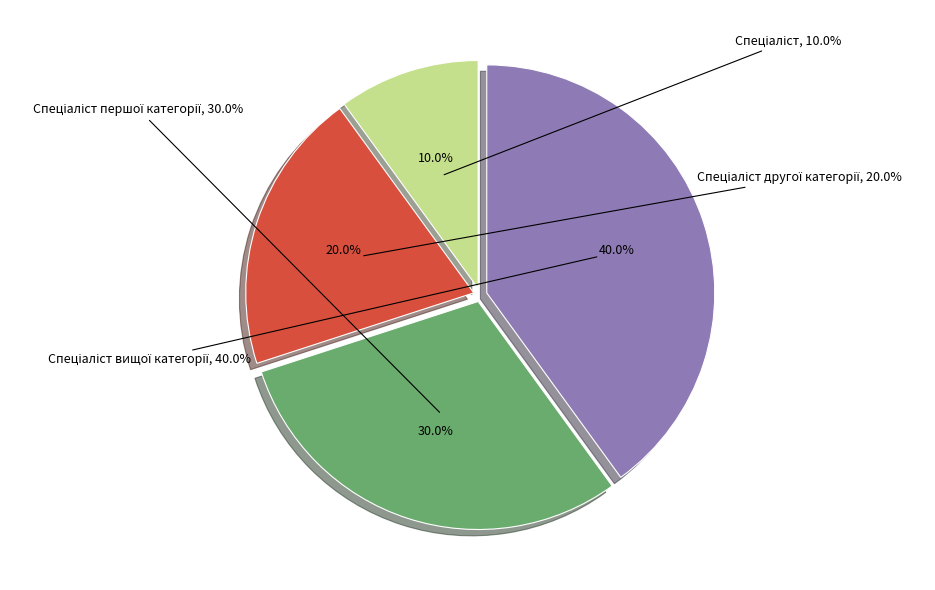

To the nearest percent, what percentage of the pie is Спеціаліст вищої категорії?

40%